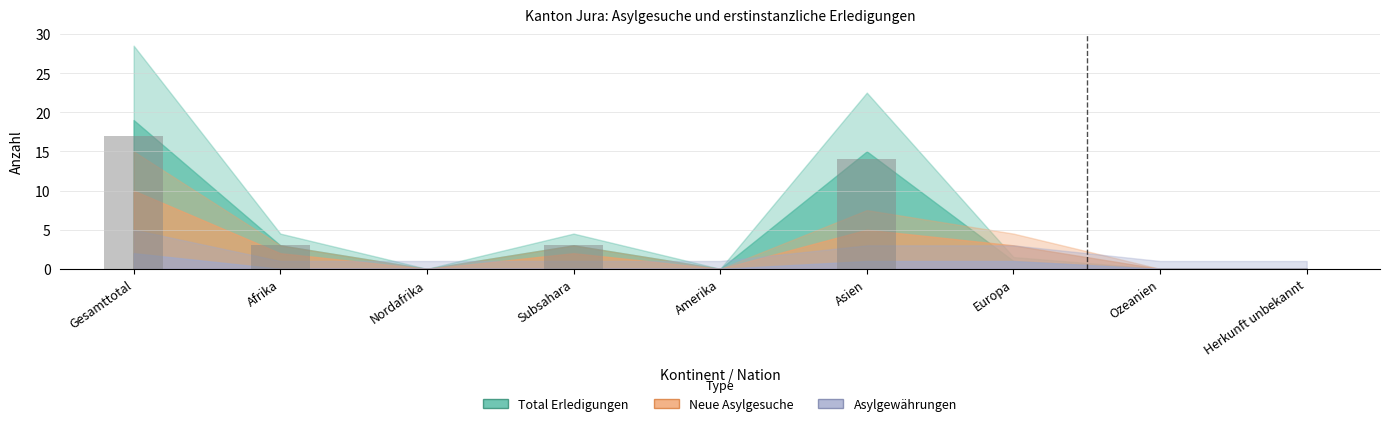

Which category has the highest value across all series?

Gesamttotal